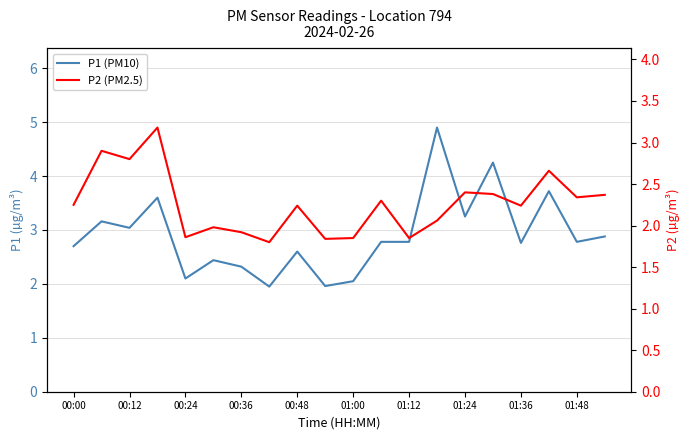

Which series has the largest range (max minus min)?

P1 (PM10)